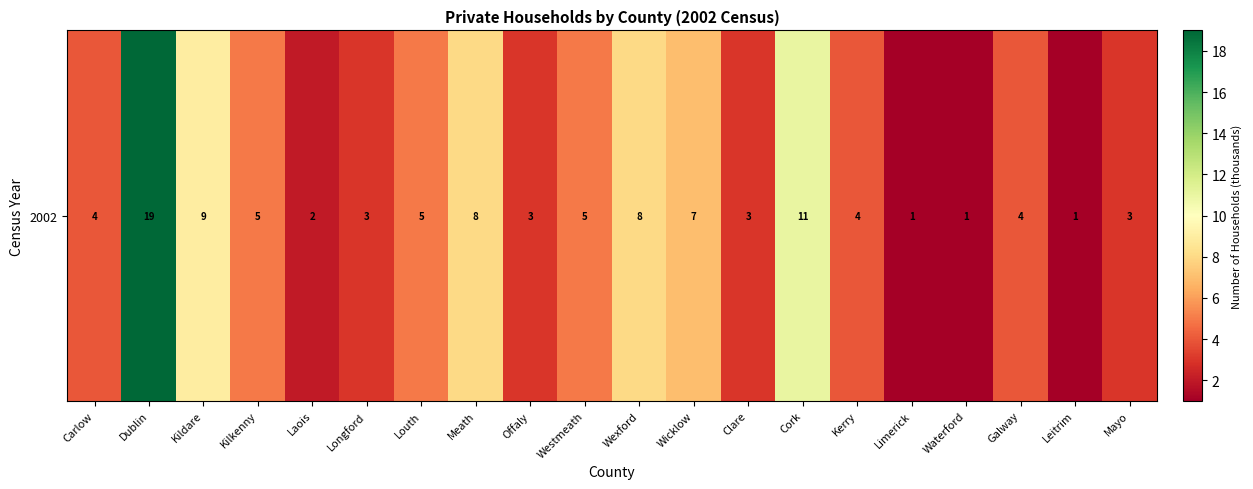

List the labels in order of value, largest first.

Dublin, Cork, Kildare, Meath, Wexford, Wicklow, Kilkenny, Louth, Westmeath, Carlow, Kerry, Galway, Longford, Offaly, Clare, Mayo, Laois, Limerick, Waterford, Leitrim